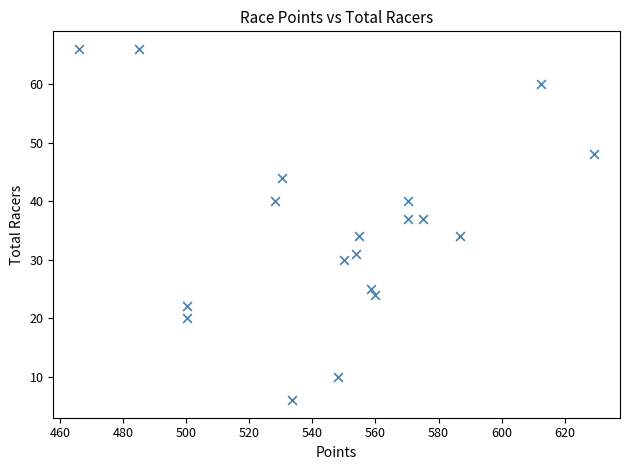

What is the range of Y values (max minus min)?

60